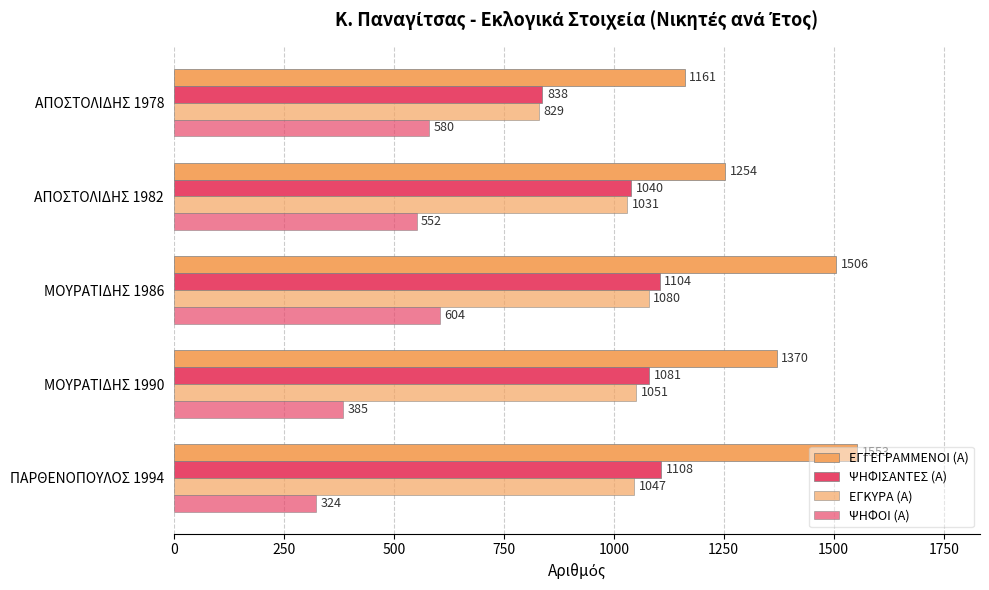

At how many categories does at least one series exceed 1461?

2